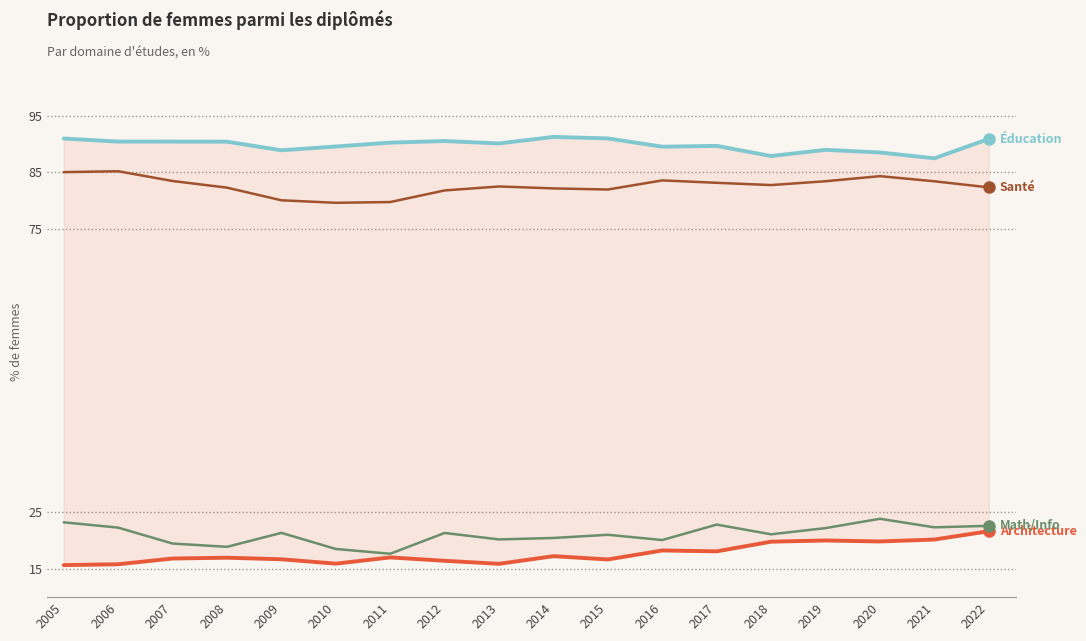

Reading left to right, transcribe all the data shown in this chart.

Femmes - Architecture: 2005=15.7	2006=15.8	2007=16.8	2008=17.0	2009=16.7	2010=15.9	2011=17.0	2012=16.4	2013=15.9	2014=17.2	2015=16.7	2016=18.2	2017=18.1	2018=19.8	2019=20.0	2020=19.8	2021=20.2	2022=21.6
Femmes - Éducation: 2005=90.9	2006=90.4	2007=90.4	2008=90.4	2009=88.9	2010=89.5	2011=90.2	2012=90.5	2013=90.1	2014=91.2	2015=91.0	2016=89.5	2017=89.6	2018=87.8	2019=88.9	2020=88.5	2021=87.4	2022=90.9
Femmes - Math/Info: 2005=23.2	2006=22.3	2007=19.5	2008=18.9	2009=21.3	2010=18.5	2011=17.7	2012=21.3	2013=20.2	2014=20.4	2015=21.0	2016=20.1	2017=22.8	2018=21.1	2019=22.2	2020=23.8	2021=22.3	2022=22.6
Femmes - Santé: 2005=85.0	2006=85.2	2007=83.4	2008=82.3	2009=80.0	2010=79.6	2011=79.7	2012=81.8	2013=82.5	2014=82.1	2015=81.9	2016=83.5	2017=83.1	2018=82.7	2019=83.4	2020=84.3	2021=83.4	2022=82.3